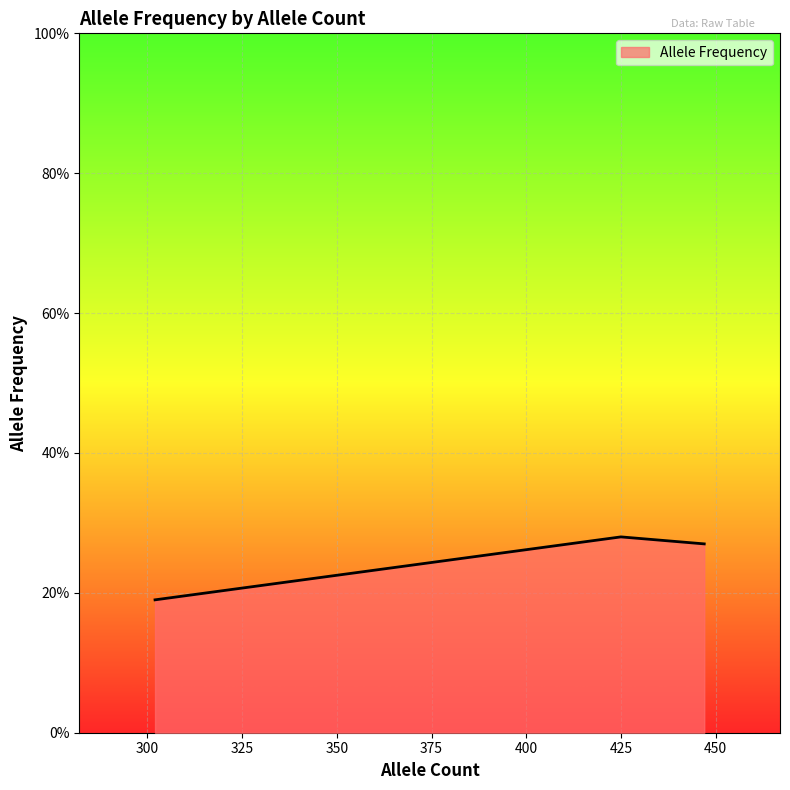

Count the values in the range 0 to 1.

3